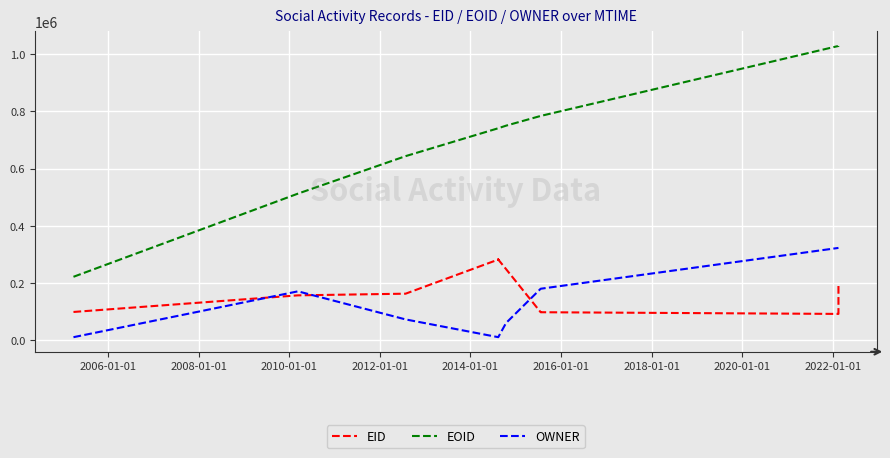

Is it true that EOID equals 1501100 at 12?

False